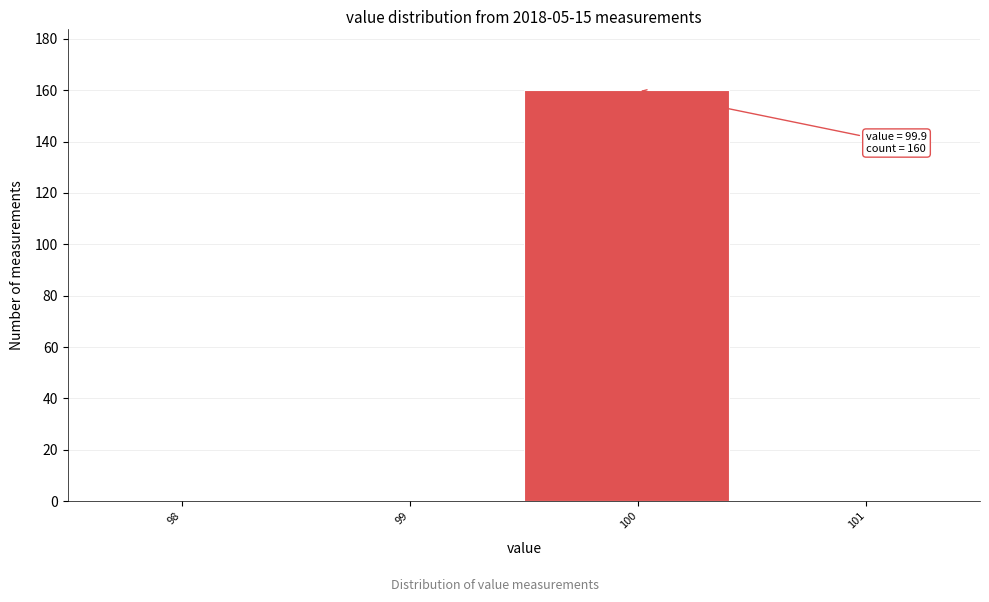

Reading right to left, extract all data points from this chart.

101=0	100=160	99=0	98=0